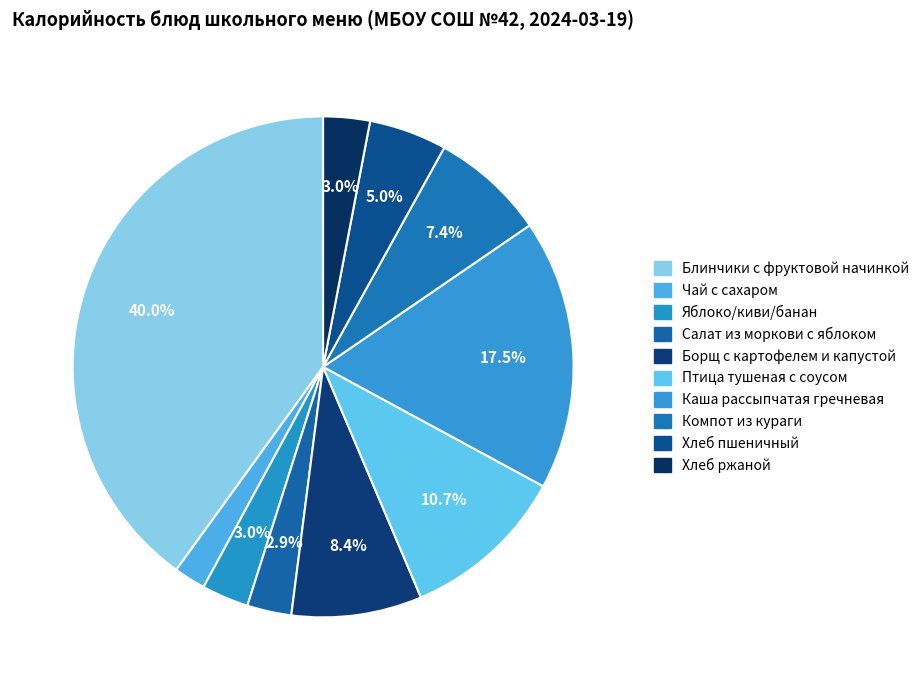

How many segments does this pie chart have?

10